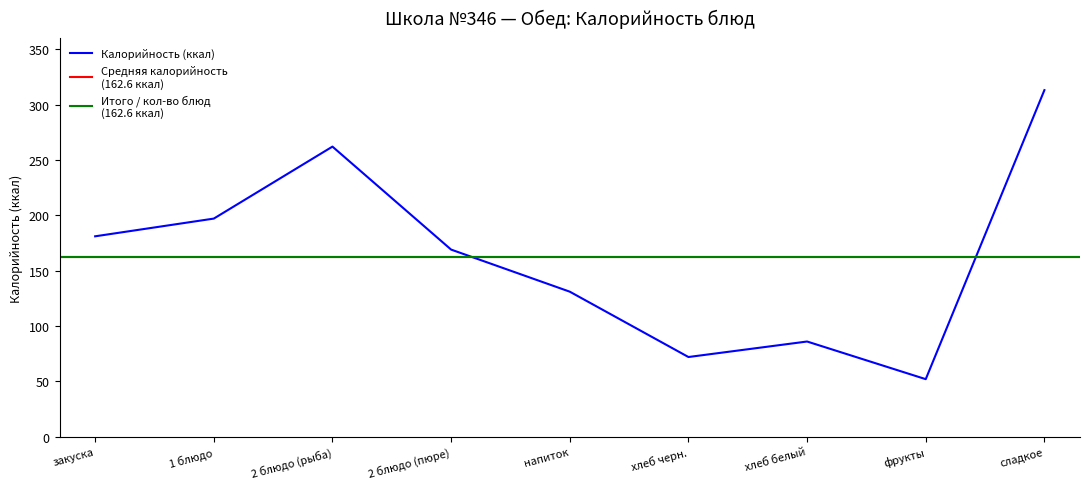

The Белки series shows 3.2 at закуска. True or false?

False